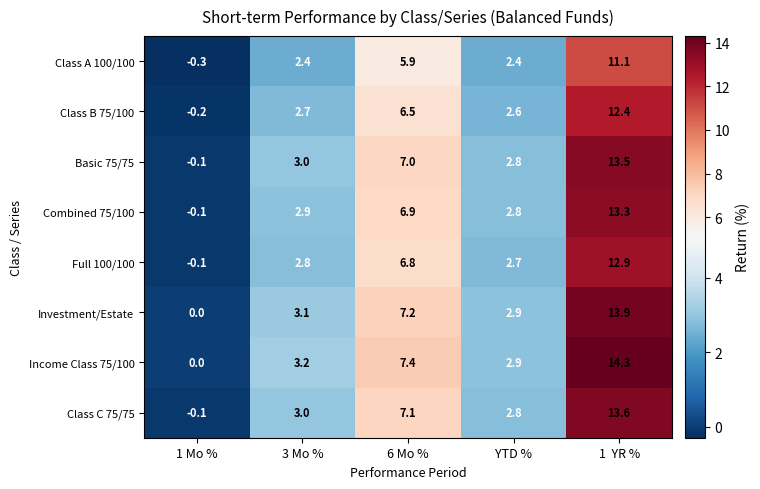

What is the minimum value shown in the chart?

-0.3